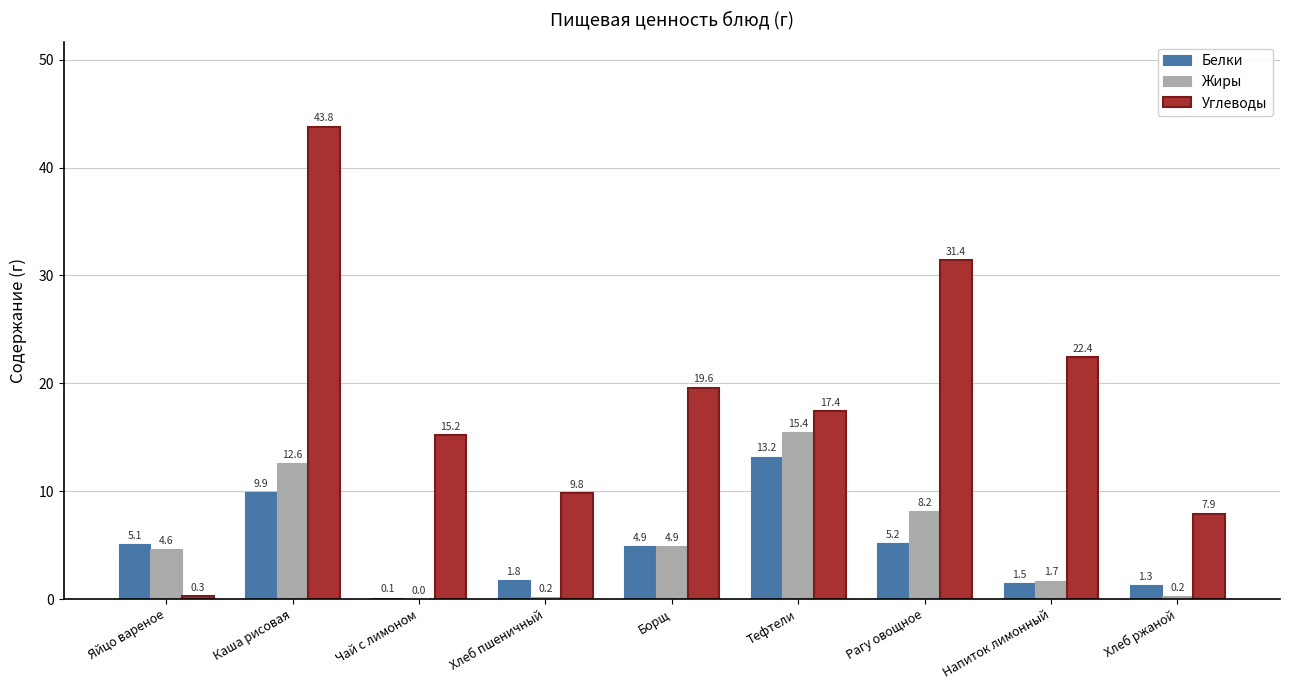

How many groups of bars are there?

9